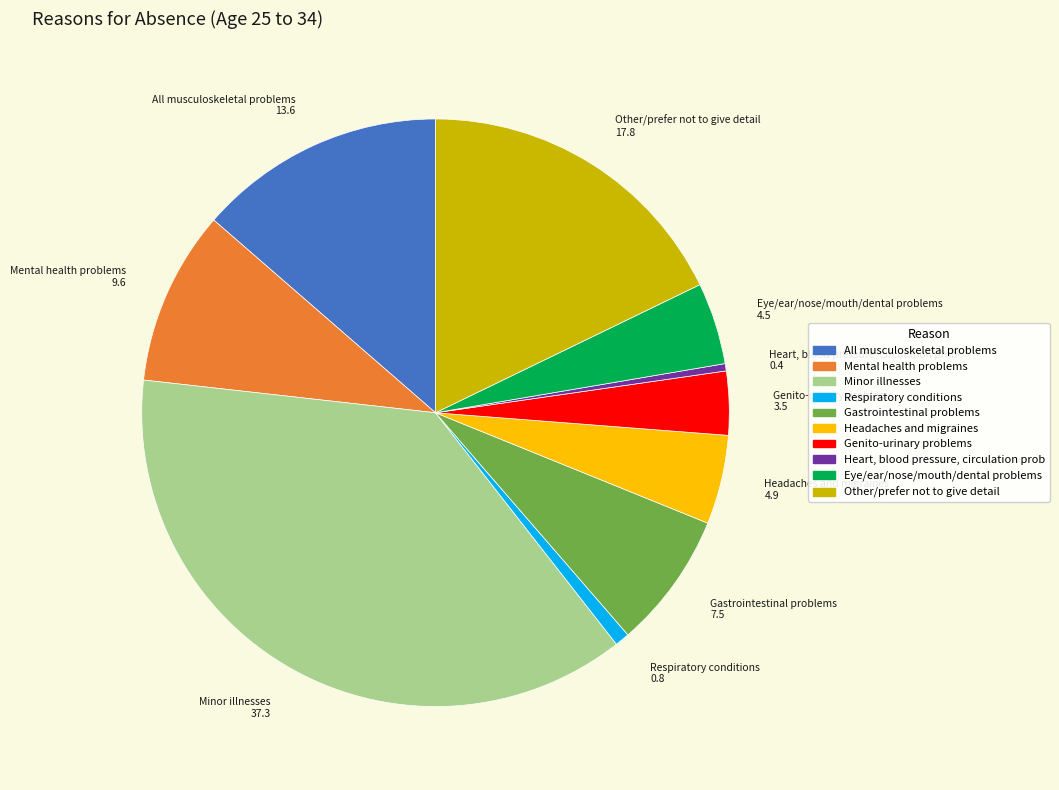

Do Respiratory conditions and Headaches and migraines together represent more than half of the pie?

No